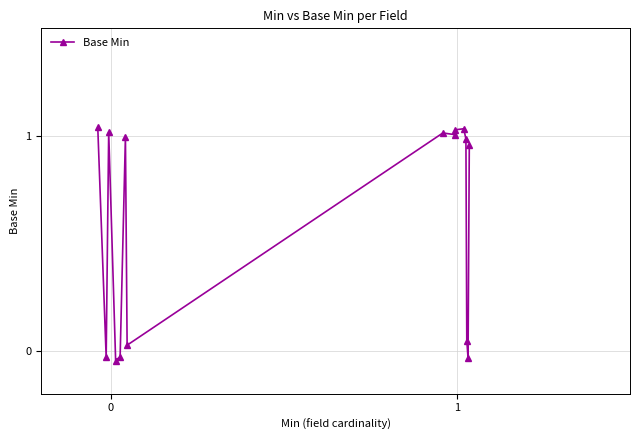

True or false: there are more than 2 points higher than both neighbors.

True